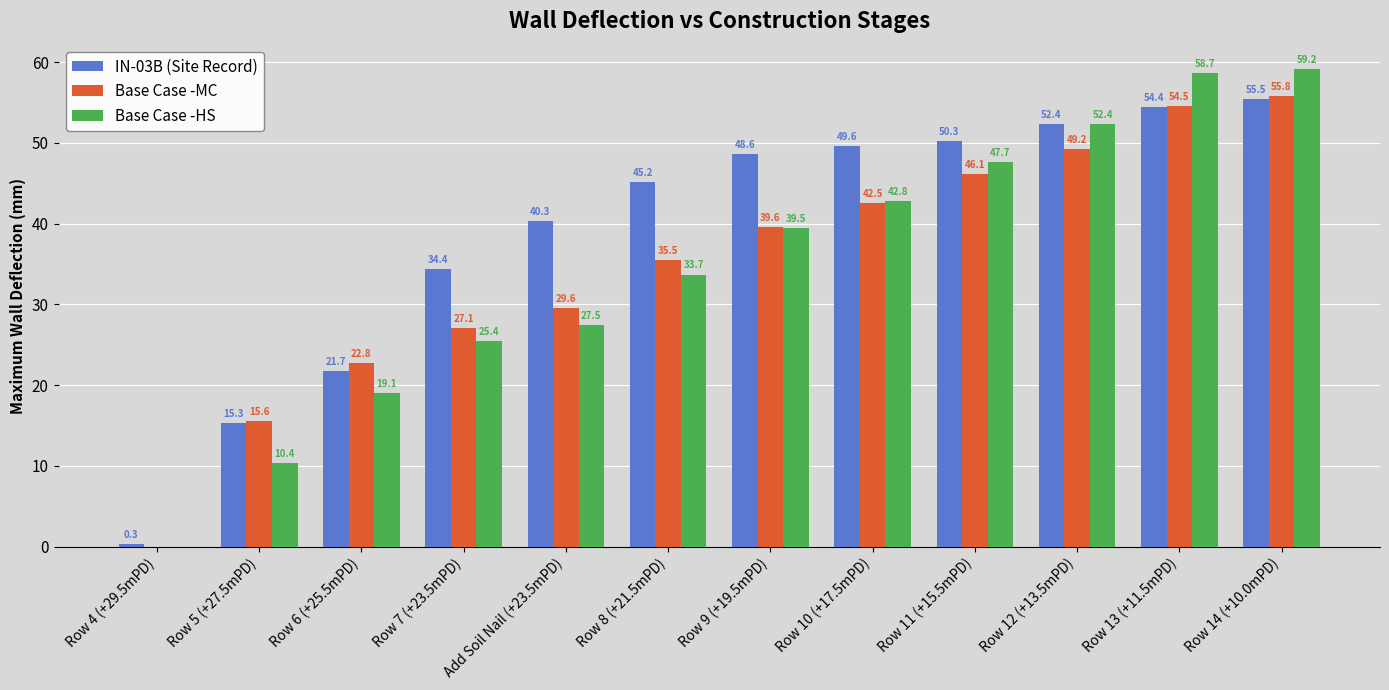

The value of IN-03B (Site Record) at Row 12 (+13.5mPD) is 52.4. True or false?

True